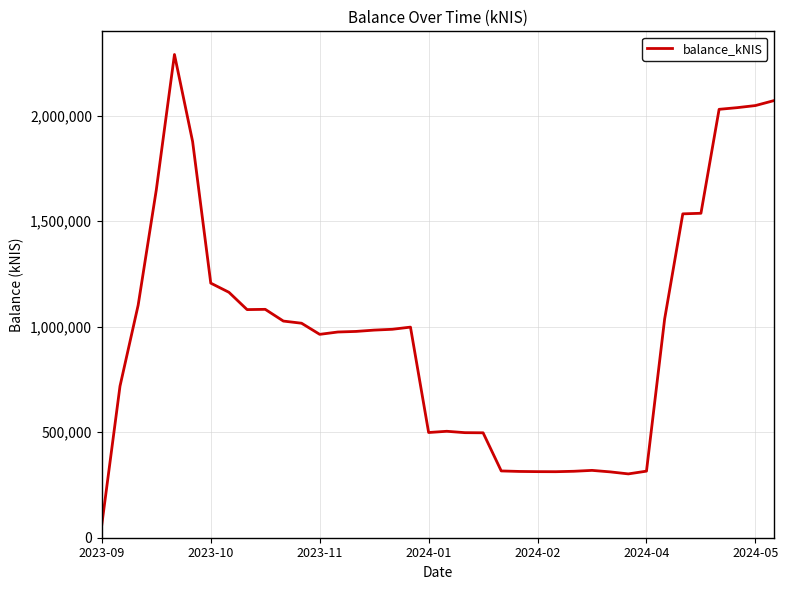

What is the smallest value displayed?

63036.6